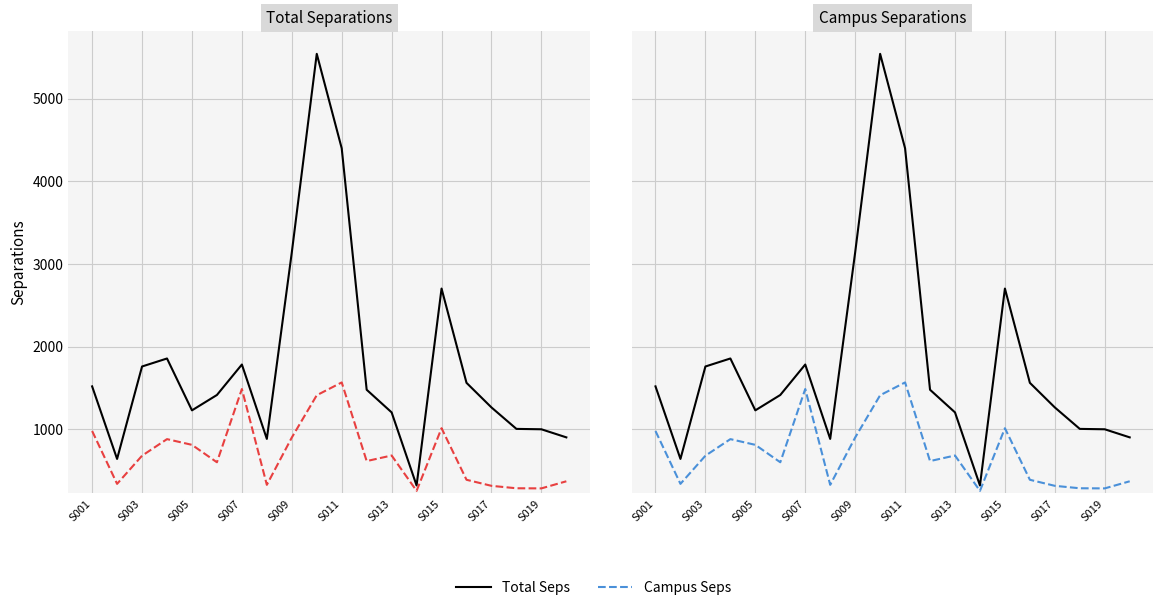

True or false: Total Seps and Campus Seps intersect in this chart.

False